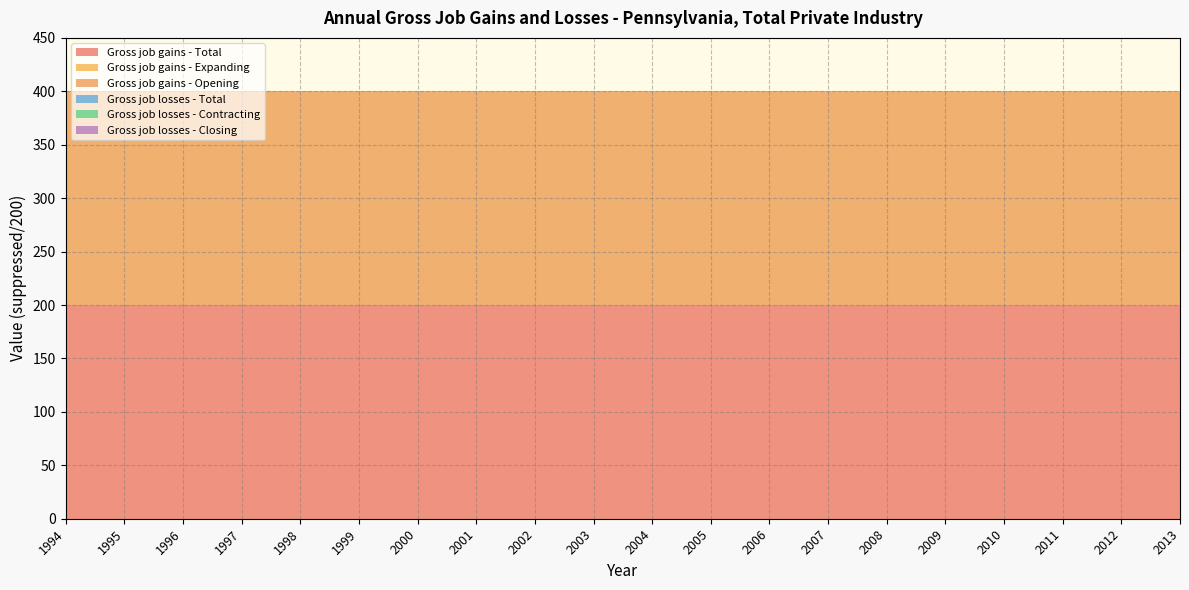

Reading left to right, extract all data points from this chart.

Gross job gains - Total: 200	200	200	200	200	200	200	200	200	200	200	200	200	200	200	200	200	200	200	200
Gross job gains - Expanding: 0	0	0	0	0	0	0	0	0	0	0	0	0	0	0	0	0	0	0	0
Gross job gains - Opening: 200	200	200	200	200	200	200	200	200	200	200	200	200	200	200	200	200	200	200	200
Gross job losses - Total: 0	0	0	0	0	0	0	0	0	0	0	0	0	0	0	0	0	0	0	0
Gross job losses - Contracting: 0	0	0	0	0	0	0	0	0	0	0	0	0	0	0	0	0	0	0	0
Gross job losses - Closing: 0	0	0	0	0	0	0	0	0	0	0	0	0	0	0	0	0	0	0	0